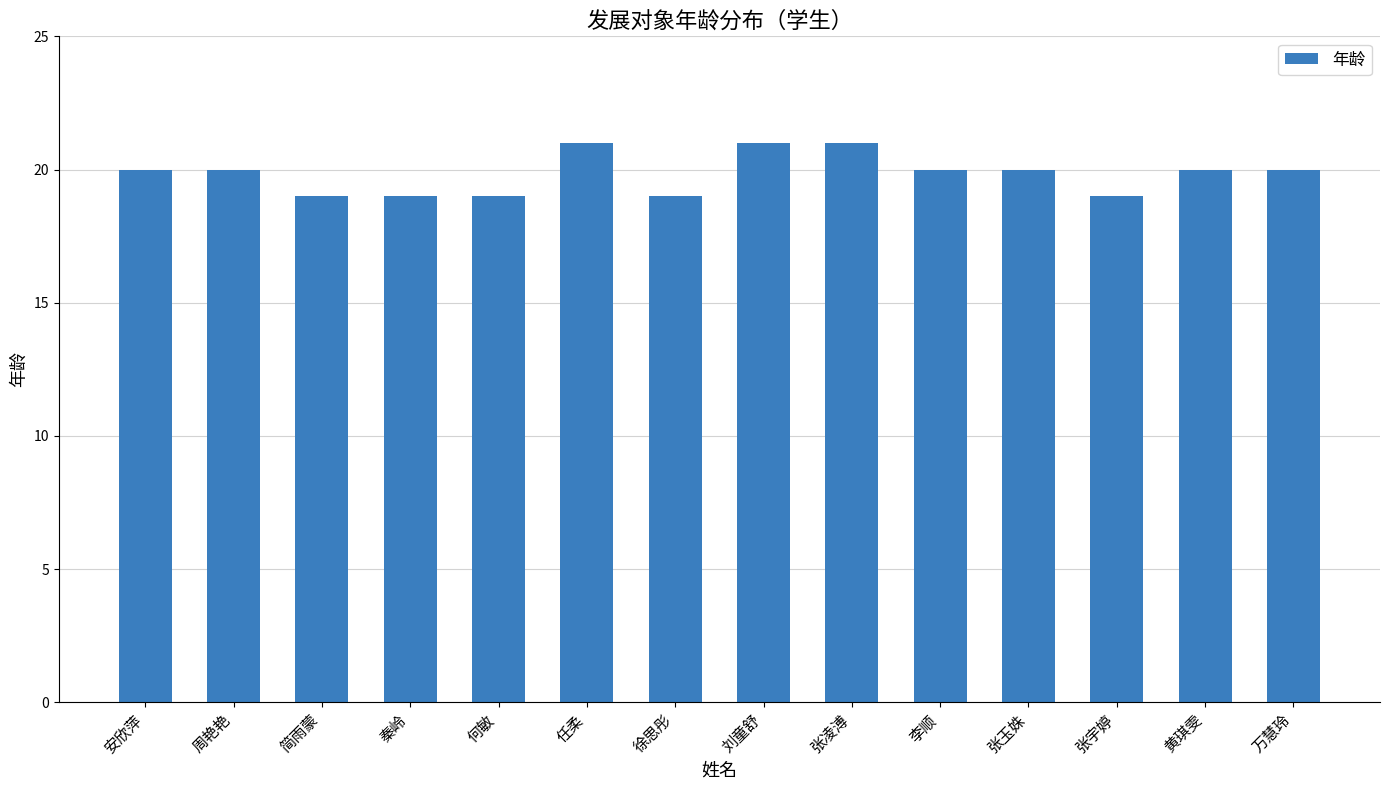

Is it true that the value at 安欣萍 is 20?

True